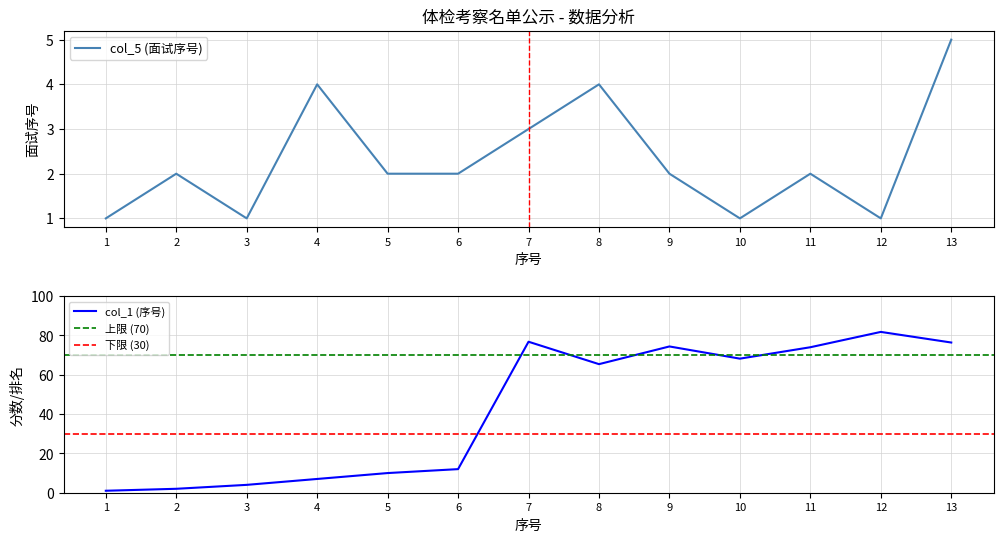

The col_1 (序号) series shows 2.1 at 5. True or false?

False